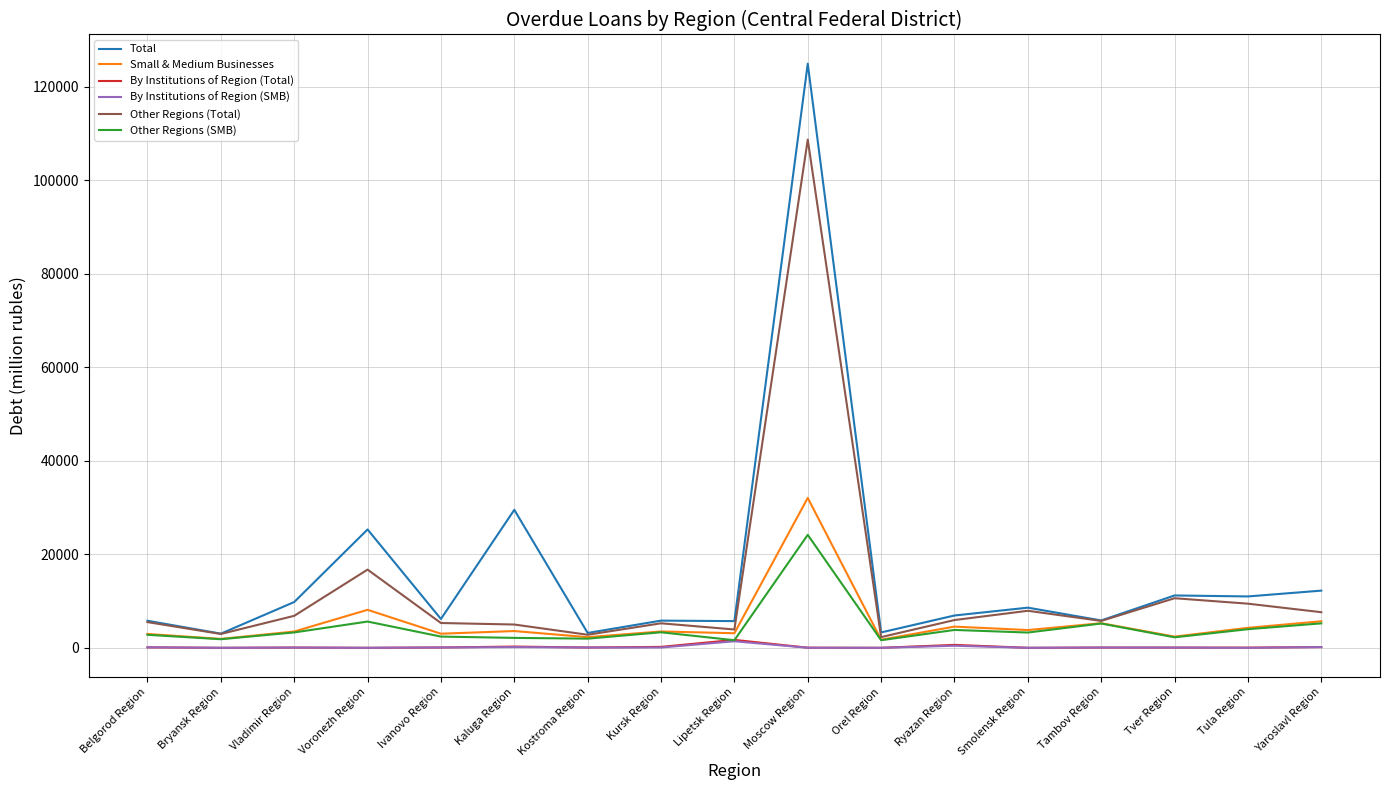

The value of Other Regions (Total) at Voronezh Region is 23083. True or false?

False